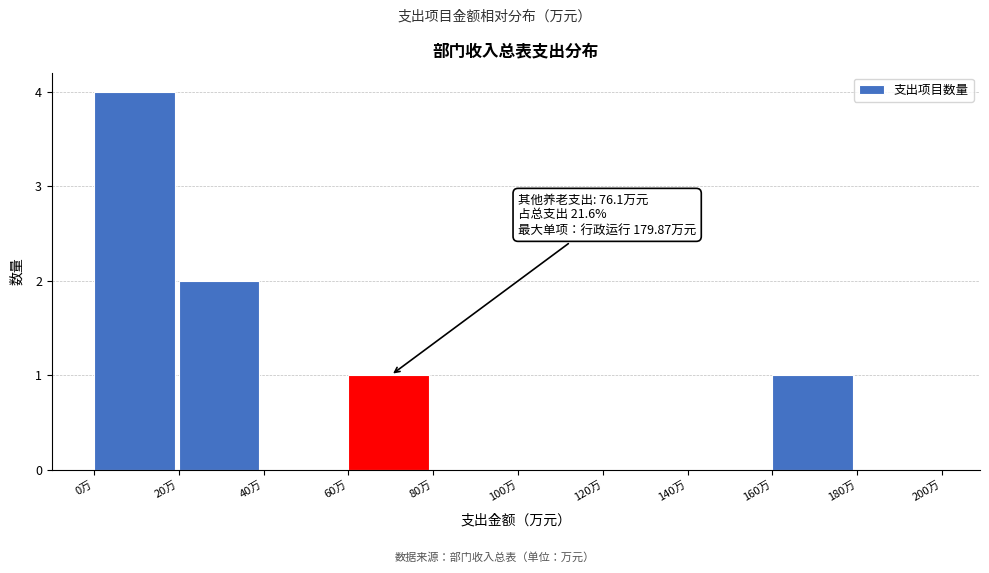

Which range on the x-axis has the tallest bar?

0 to 20